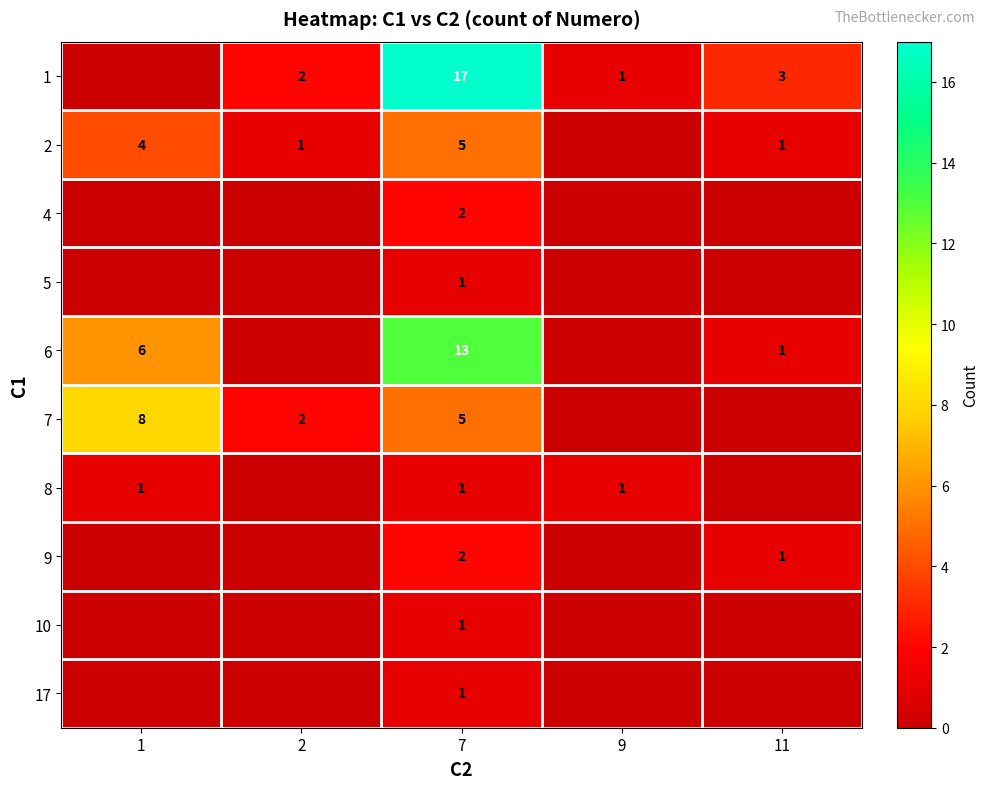

True or false: 8 has a value of 0 at 7.

False